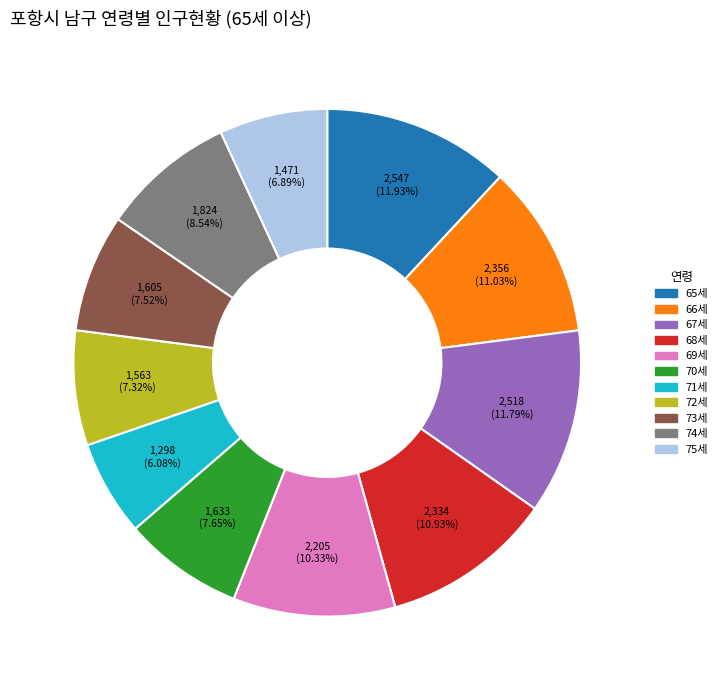

Approximately how many times larger is the value at 70세 compared to 75세?

1.1